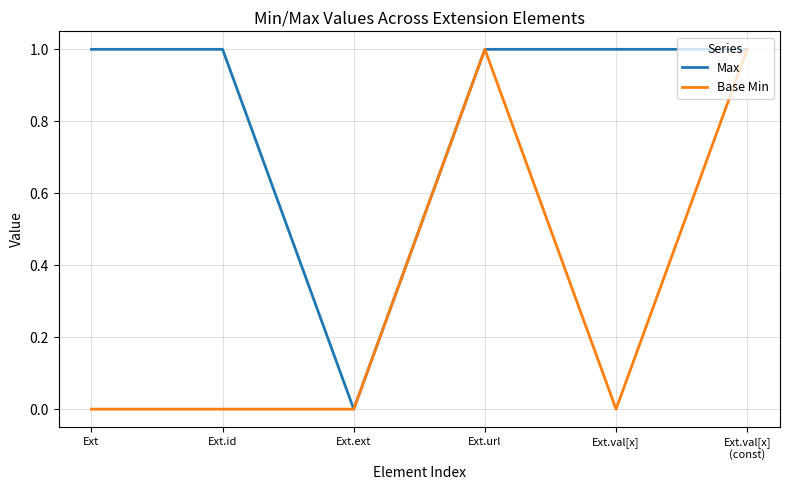

At Ext, list the series in order from largest to smallest.

Max, Base Min